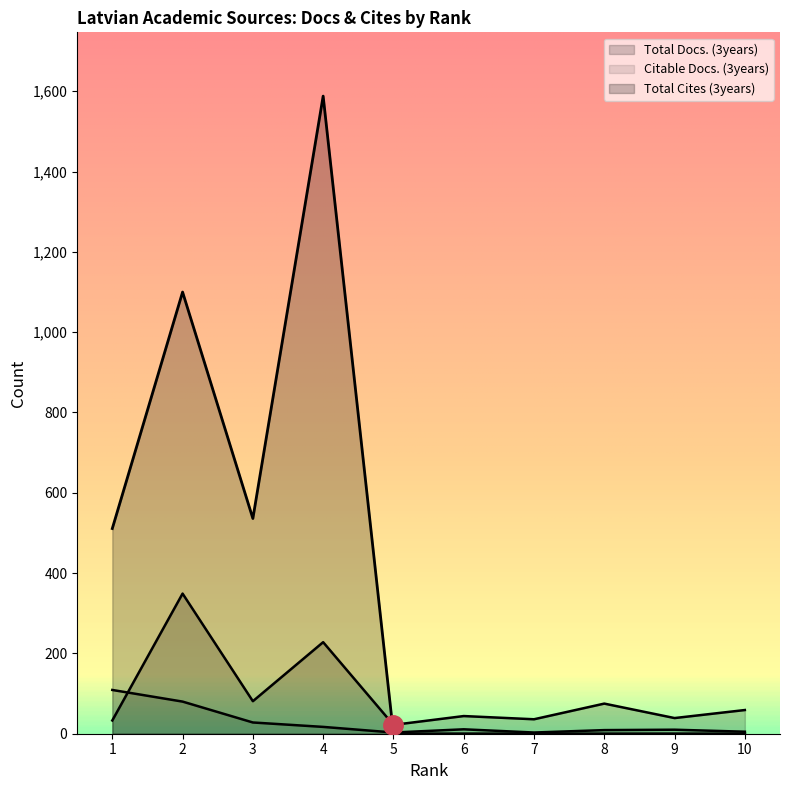

Where is Total Docs. (3years) nearest to the value 185?

4